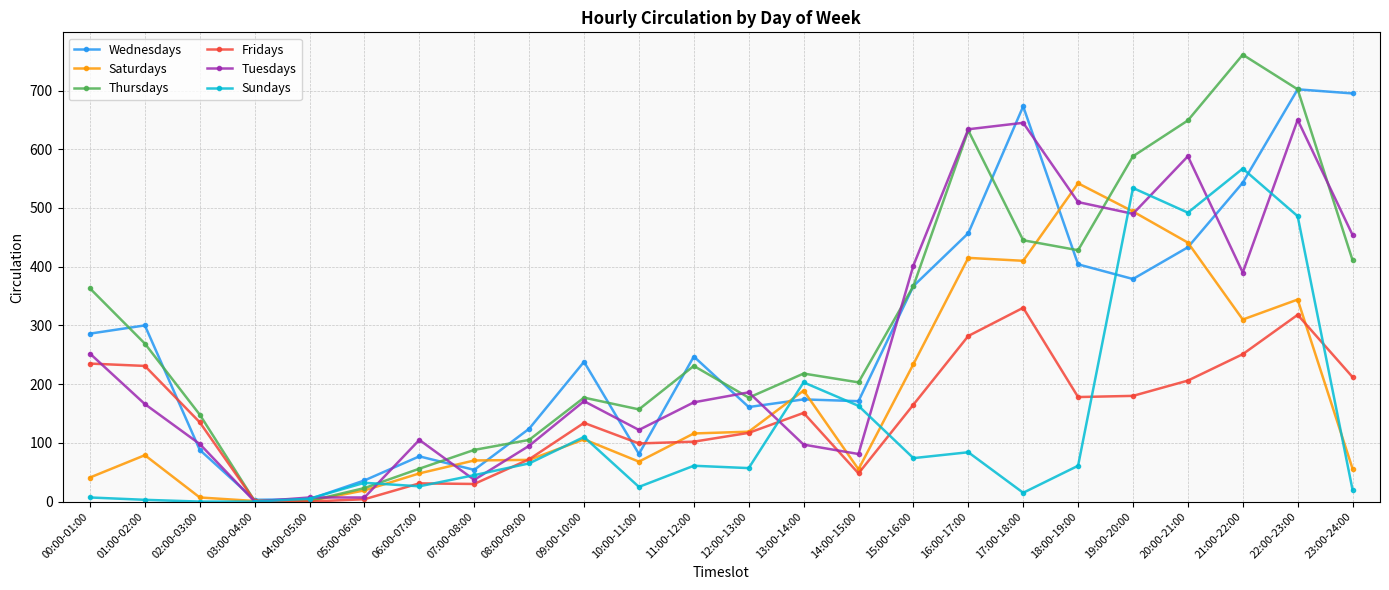

True or false: Saturdays has a value of 108 at 08:00-09:00.

False